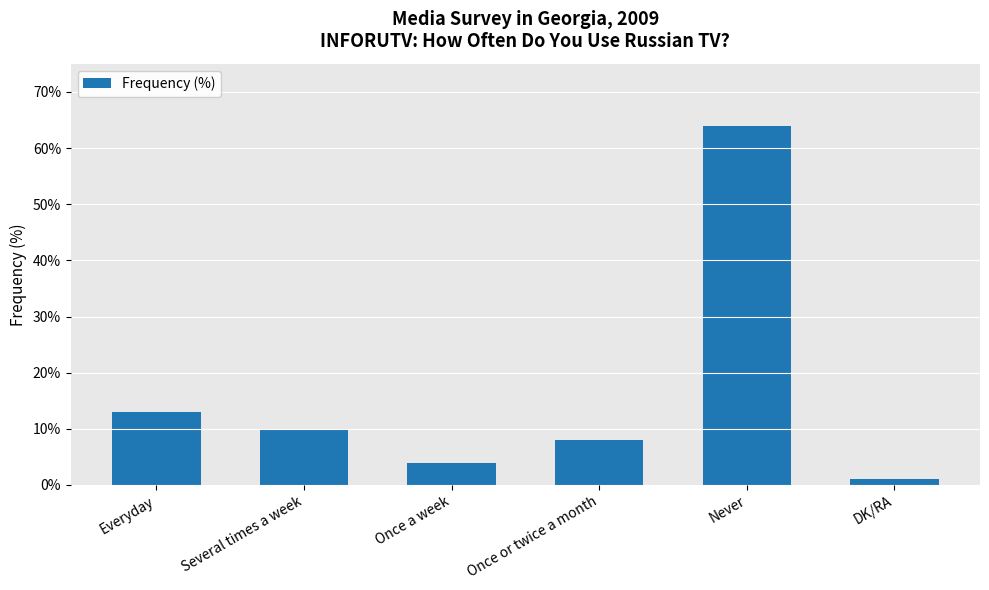

What is the difference between the maximum and minimum values?

63